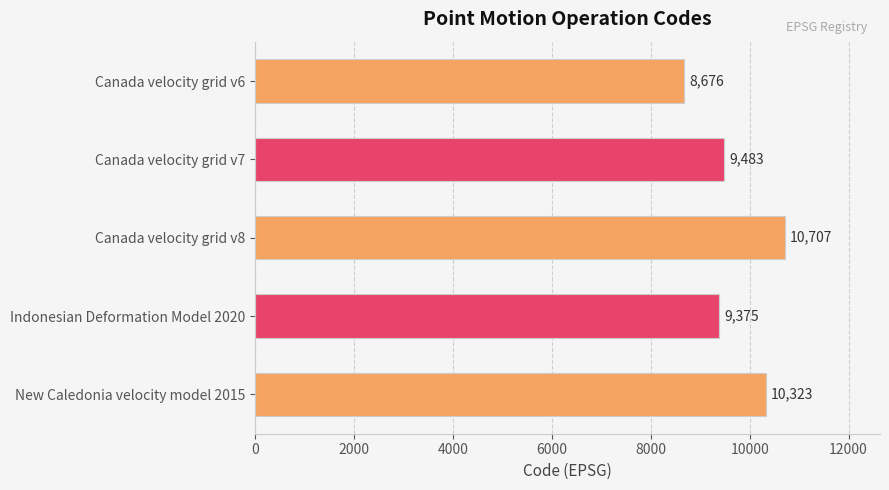

What is the ratio of the value at Canada velocity grid v7 to the value at Canada velocity grid v8?

0.9